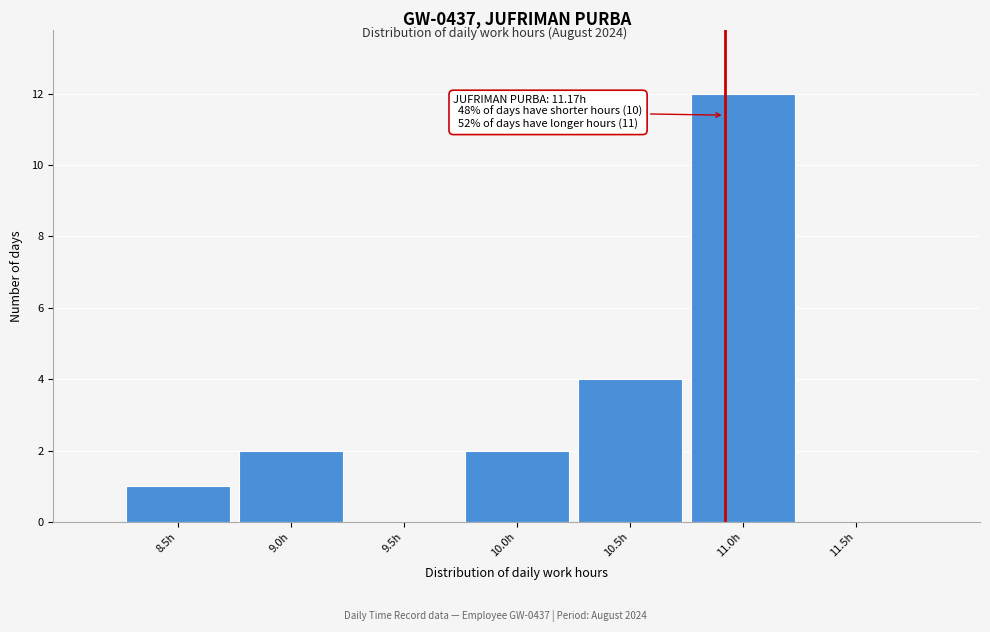

Reading left to right, extract all data points from this chart.

8.5h=1	9.0h=2	9.5h=0	10.0h=2	10.5h=4	11.0h=12	11.5h=0